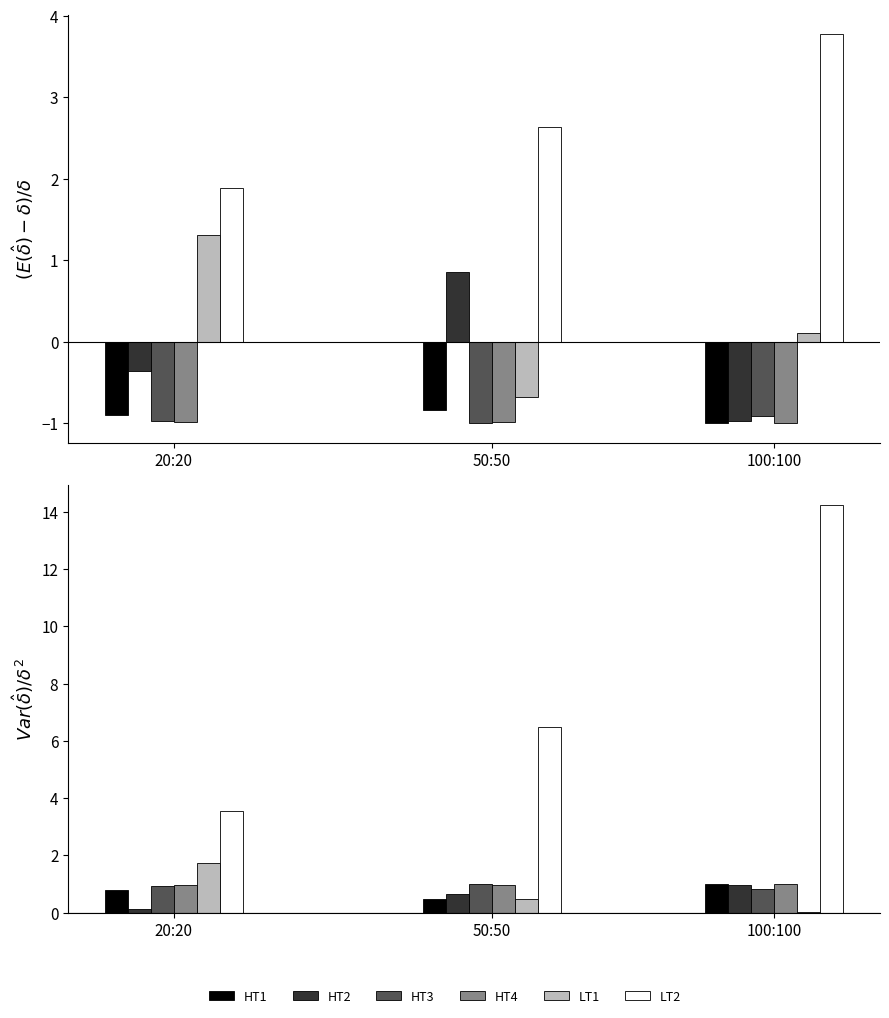

The value of LT1 at 50:50 is 0.5. True or false?

True